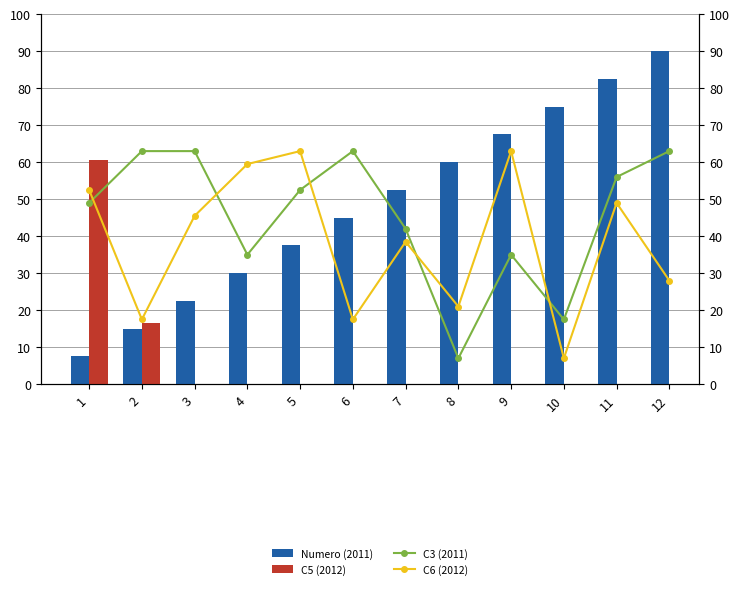

Which has a higher value, 8 or 10?

10